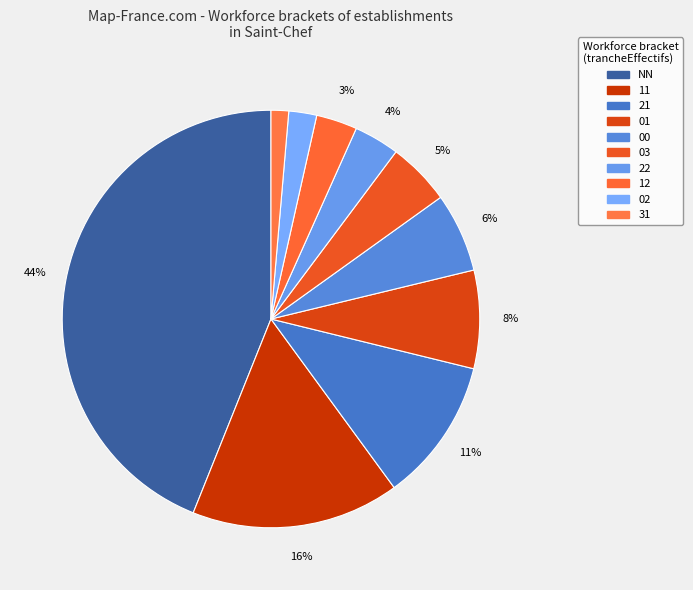

How many slices are in this pie chart?

10